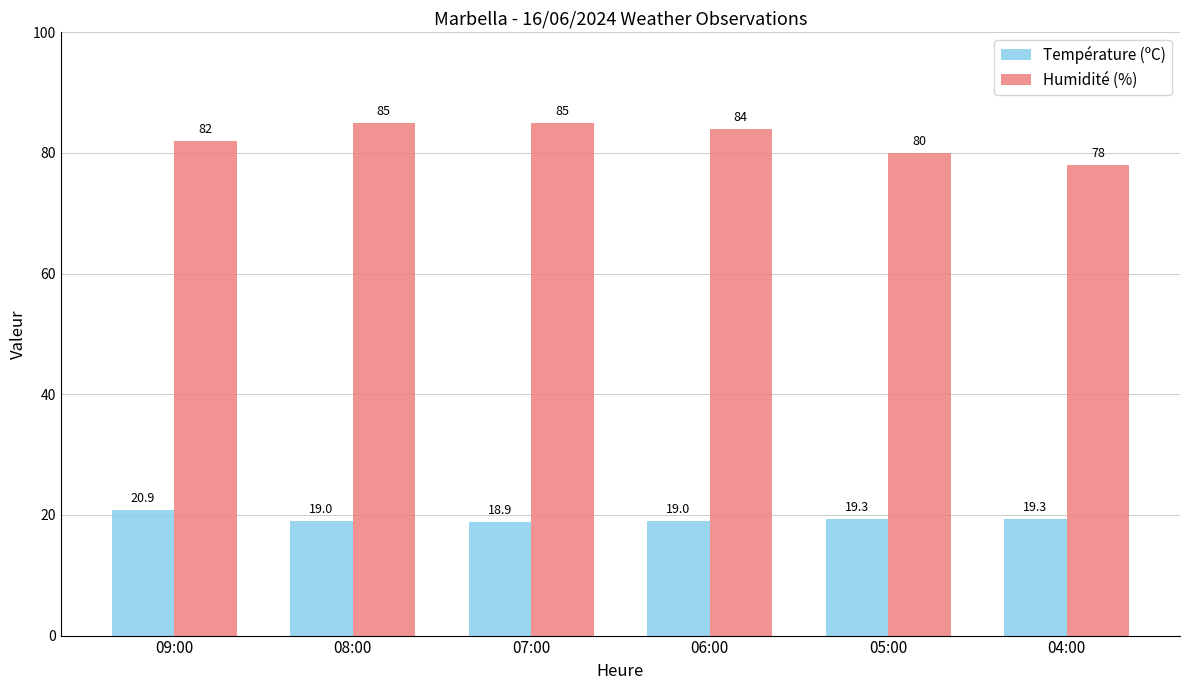

List the series in order of their overall mean, lowest first.

Température (ºC), Humidité (%)